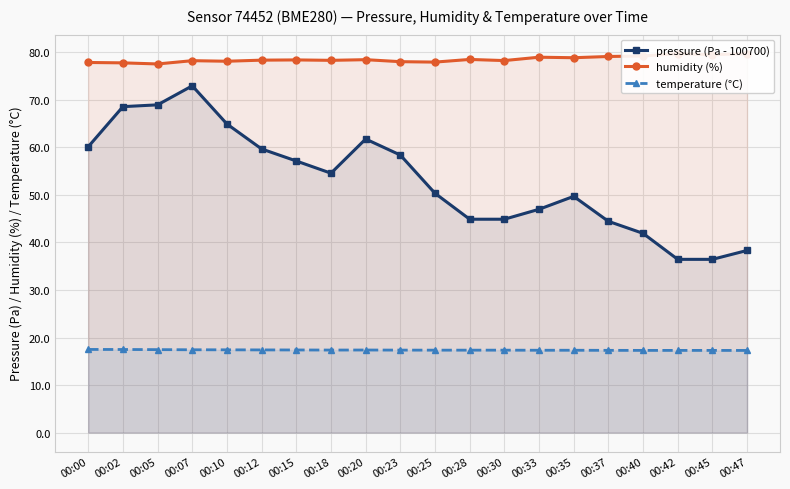

Reading left to right, transcribe all the data shown in this chart.

pressure (Pa - 100700): 00:00=60.1	00:02=68.6	00:05=68.9	00:07=72.9	00:10=64.9	00:12=59.7	00:15=57.1	00:18=54.6	00:20=61.8	00:23=58.4	00:25=50.3	00:28=44.9	00:30=44.9	00:33=47.0	00:35=49.7	00:37=44.4	00:40=41.9	00:42=36.4	00:45=36.4	00:47=38.3
humidity (%): 00:00=77.8	00:02=77.8	00:05=77.5	00:07=78.2	00:10=78.1	00:12=78.3	00:15=78.4	00:18=78.3	00:20=78.4	00:23=78.0	00:25=77.9	00:28=78.5	00:30=78.2	00:33=79.0	00:35=78.8	00:37=79.1	00:40=79.2	00:42=79.7	00:45=79.5	00:47=79.7
temperature (°C): 00:00=17.5	00:02=17.5	00:05=17.4	00:07=17.4	00:10=17.4	00:12=17.4	00:15=17.4	00:18=17.4	00:20=17.4	00:23=17.4	00:25=17.3	00:28=17.3	00:30=17.3	00:33=17.3	00:35=17.3	00:37=17.3	00:40=17.3	00:42=17.3	00:45=17.3	00:47=17.3